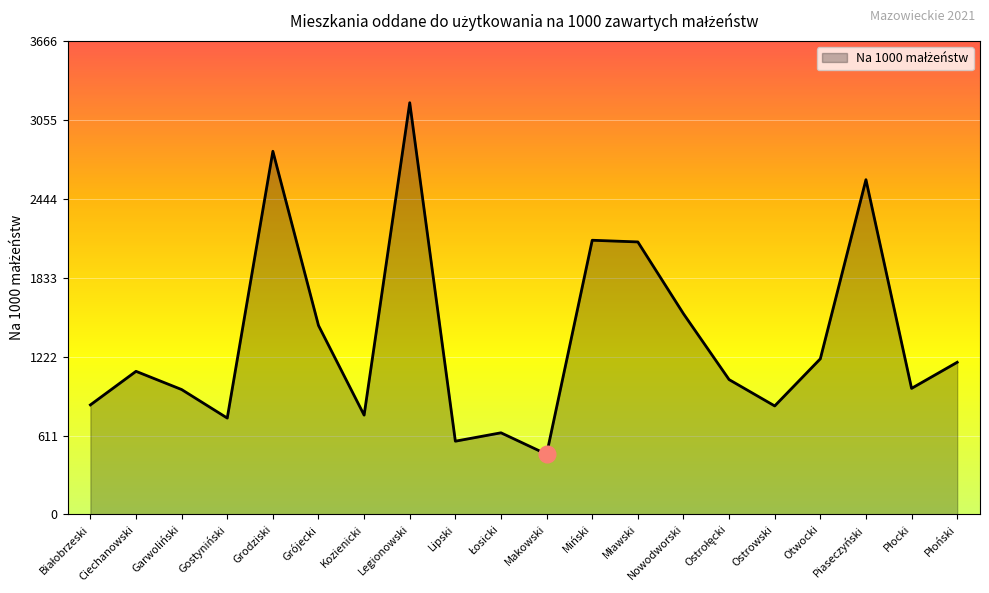

What is the difference between the maximum and minimum values?

2722